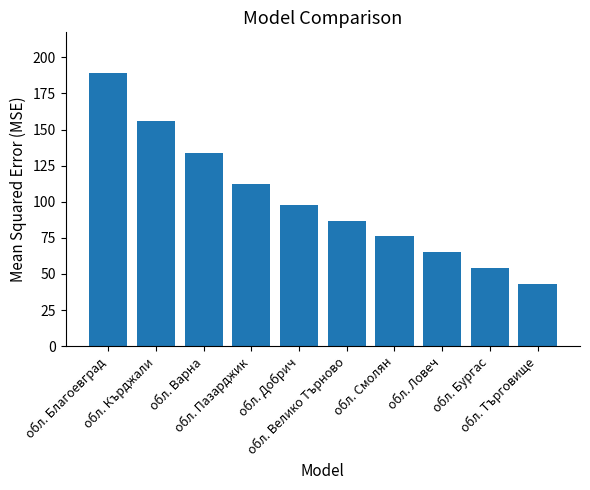

Between обл. Смолян and обл. Варна, which is larger?

обл. Варна